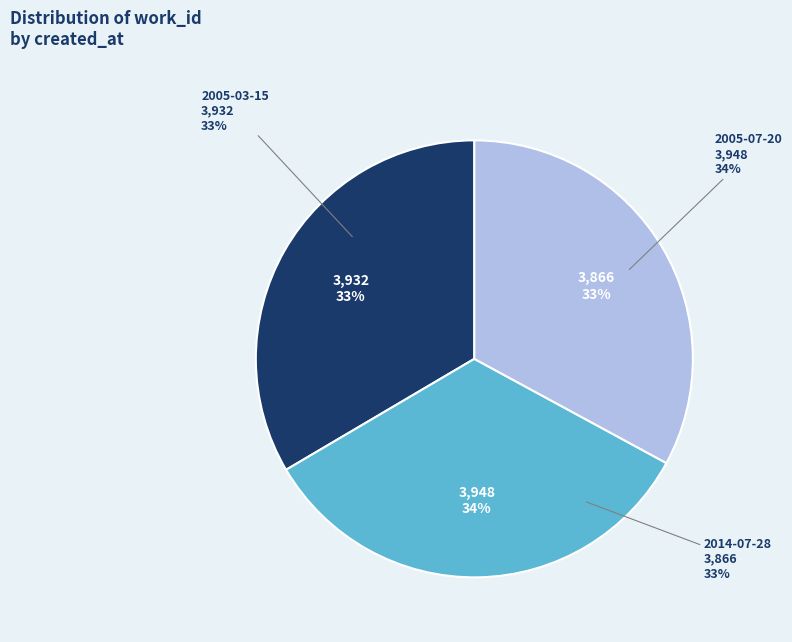

What is the change in value from 2005-03-15 to 2014-07-28?

-66